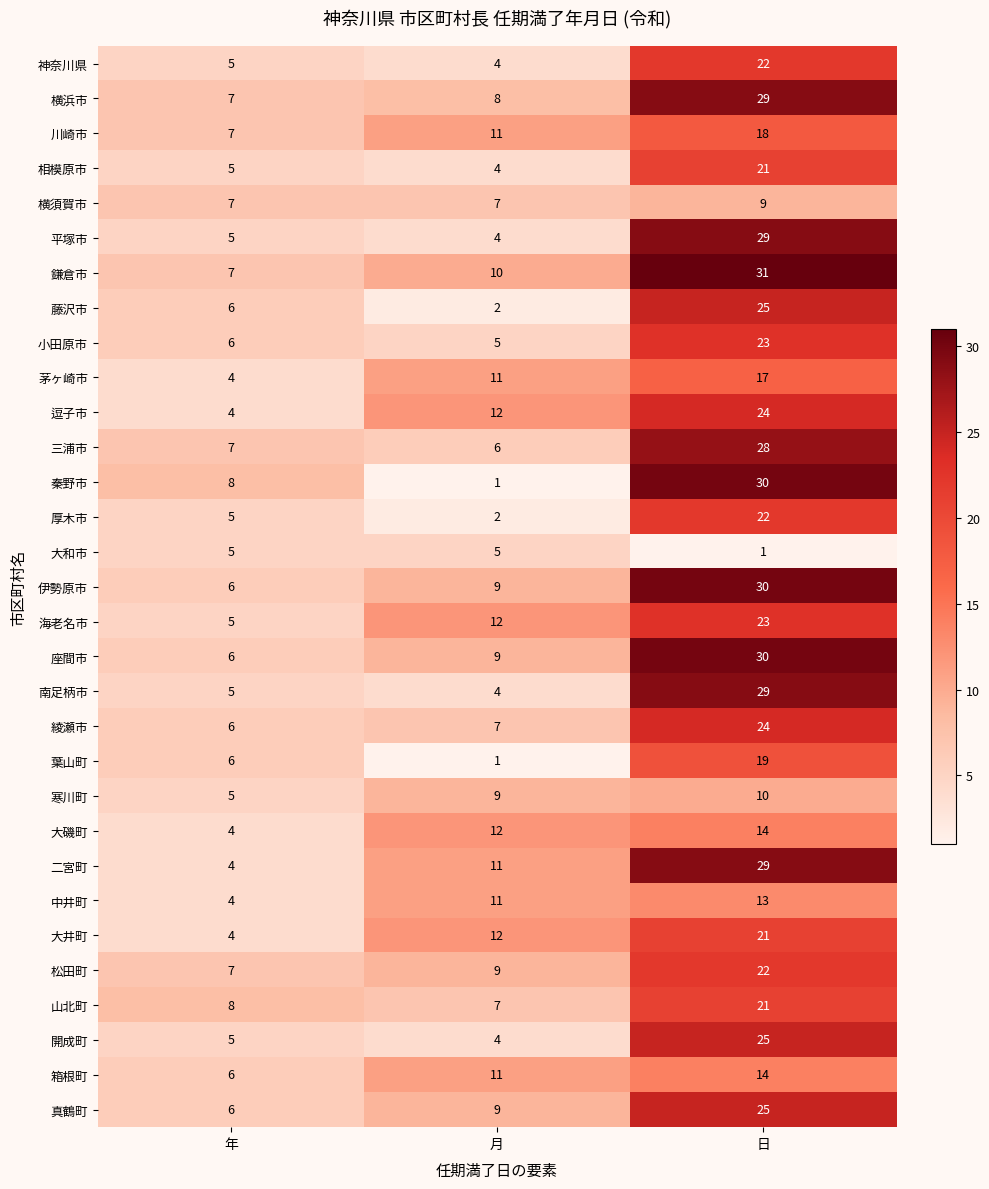

Rank the categories by 南足柄市 value from lowest to highest.

月, 年, 日